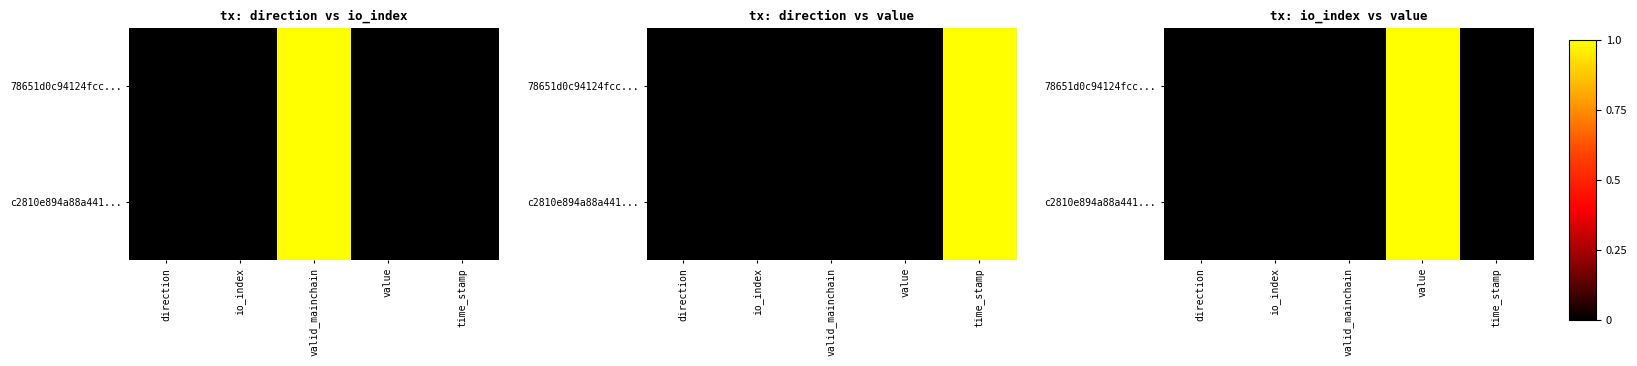

What is the difference between the maximum and minimum values in the c2810e894a88a441... series?

1.0